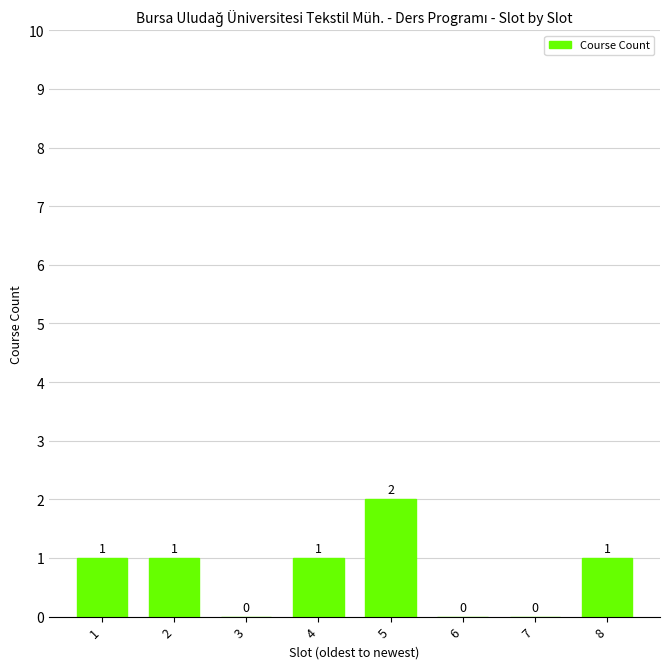

The value at 8 is 2. True or false?

False